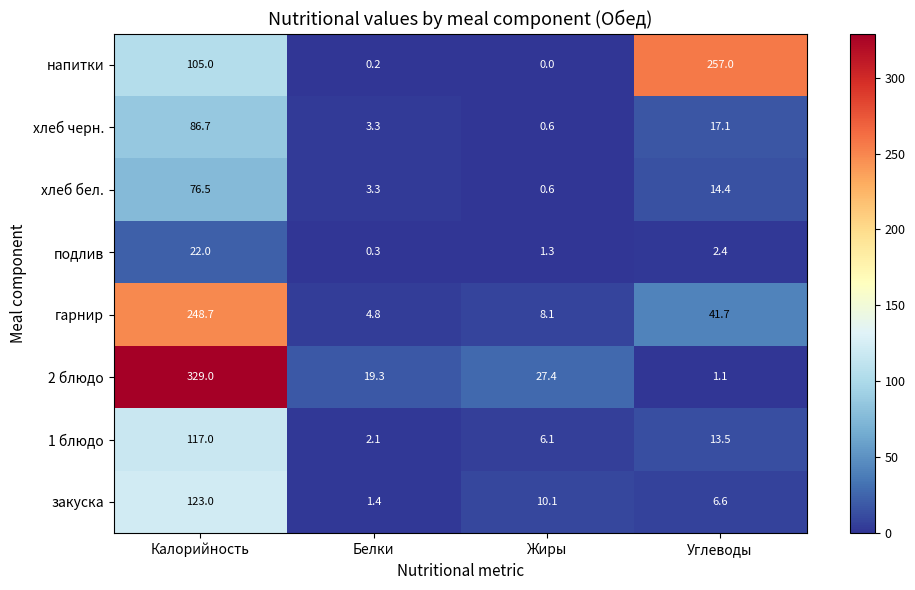

The гарнир series shows 6.9 at Белки. True or false?

False